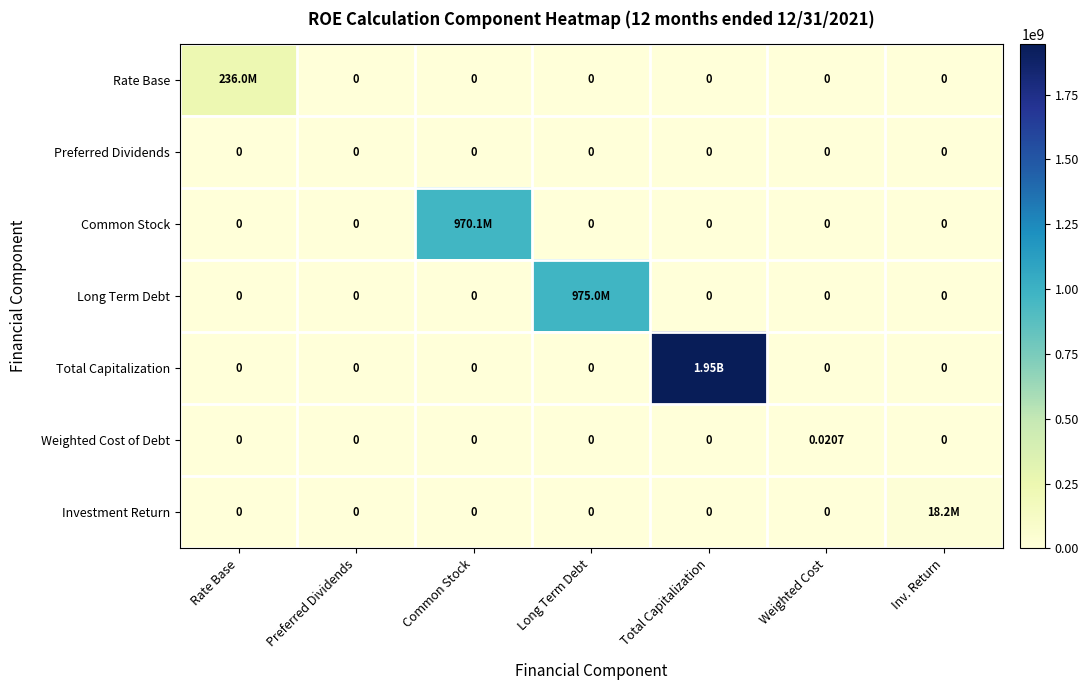

Rank the series at Common Stock from highest to lowest value.

Common Stock, Rate Base, Preferred Dividends, Long Term Debt, Total Capitalization, Weighted Cost of Debt, Investment Return